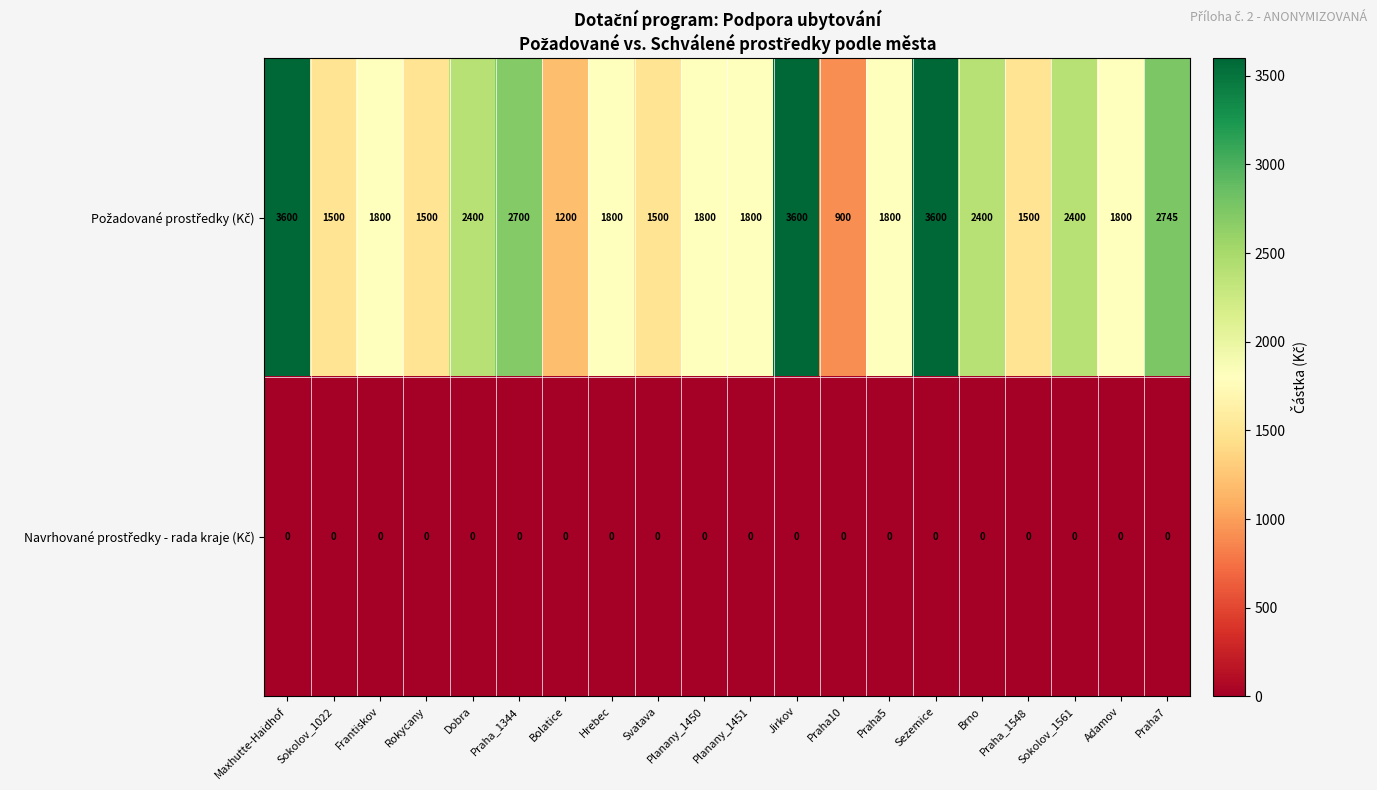

What is the total value across all series at Svatava?

1500